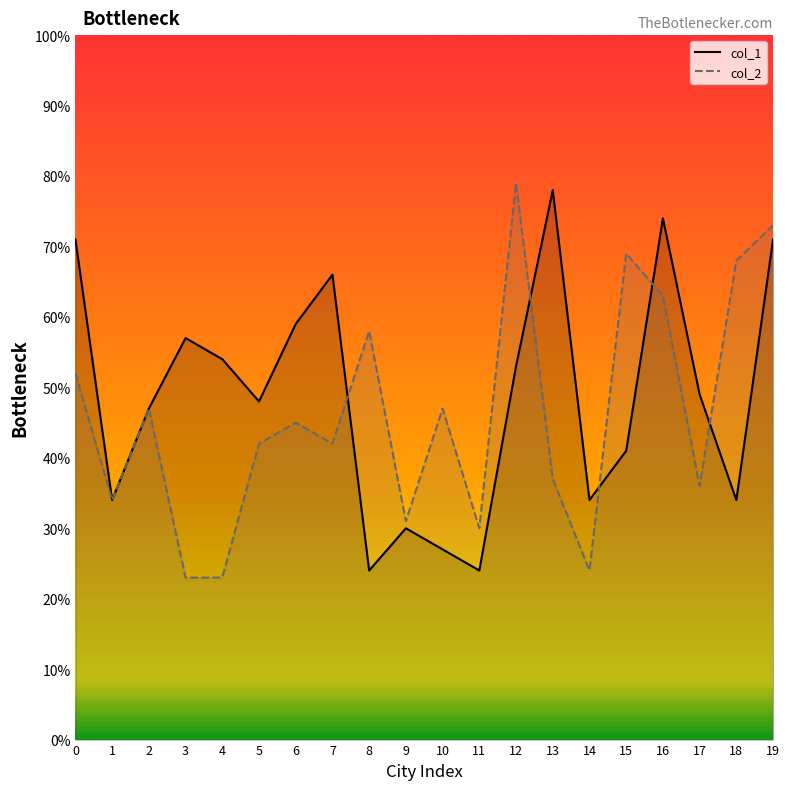

At 15, list the series in order from smallest to largest.

col_1, col_2